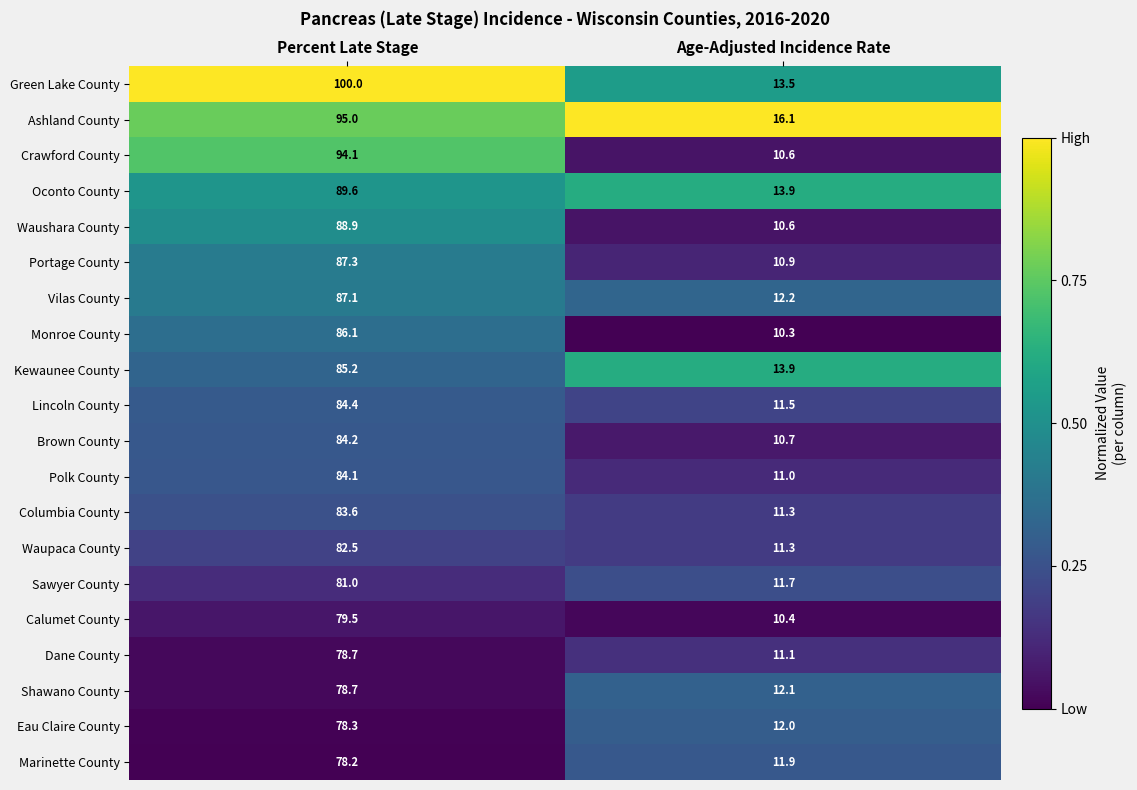

At which category is the sum across all series the highest?

Percent Late Stage